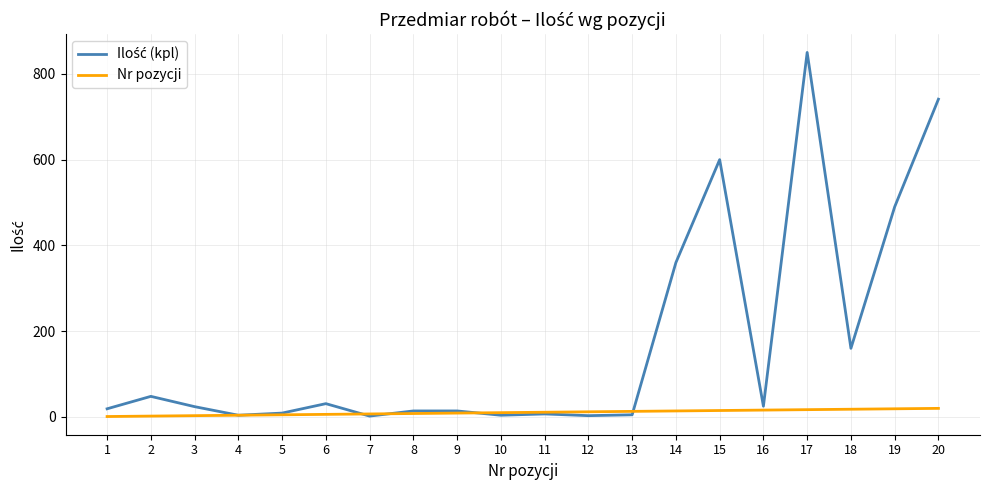

What is the maximum value shown in the chart?

850